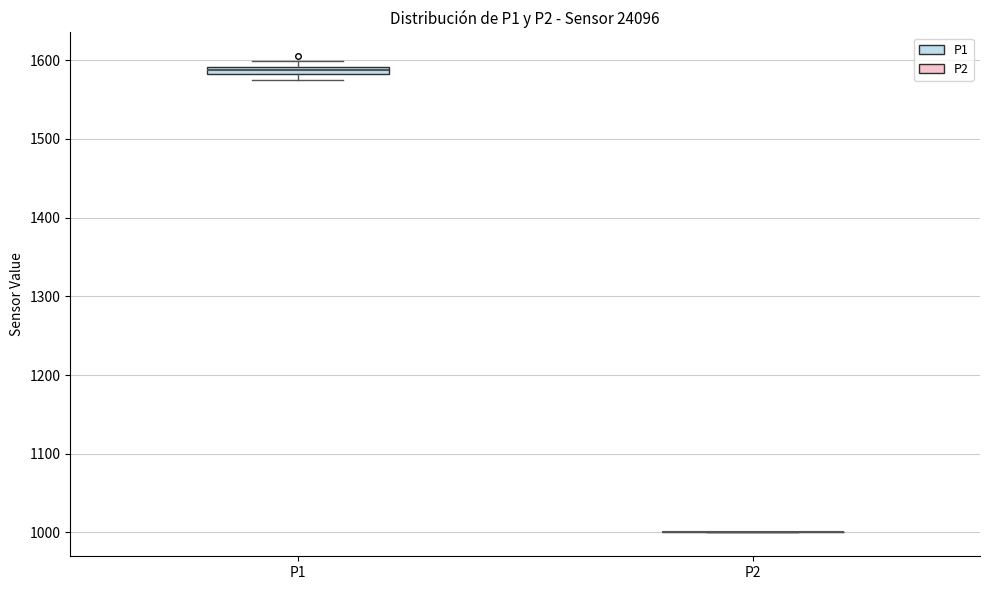

Where is the lower edge of the box for P1 on the y-axis? The values are not printed on the chart, so give them approximately, as read against the axis.

1580